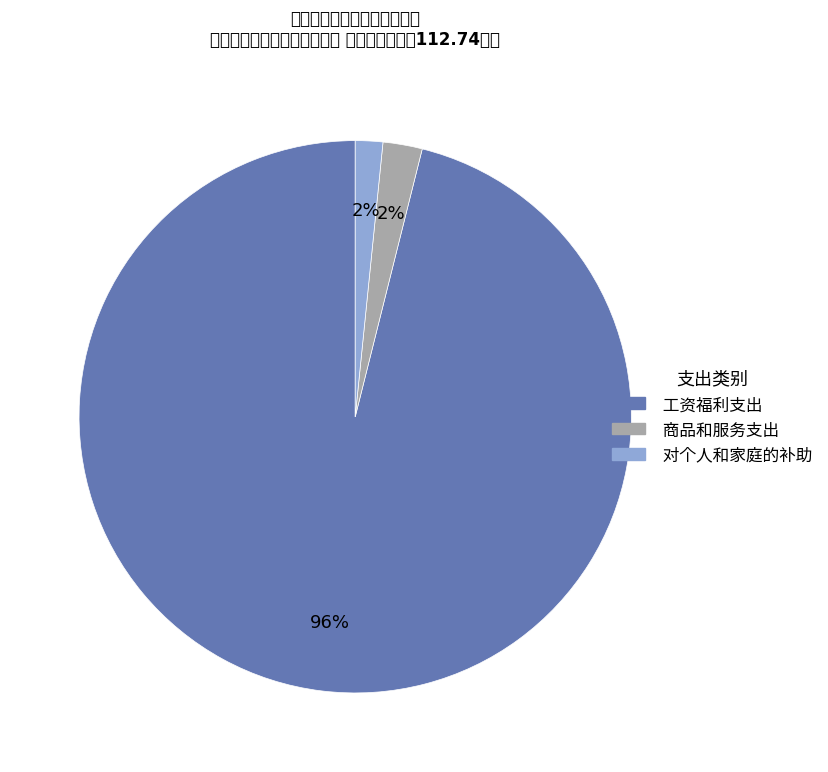

To the nearest percent, what portion does 对个人和家庭的补助 represent?

2%